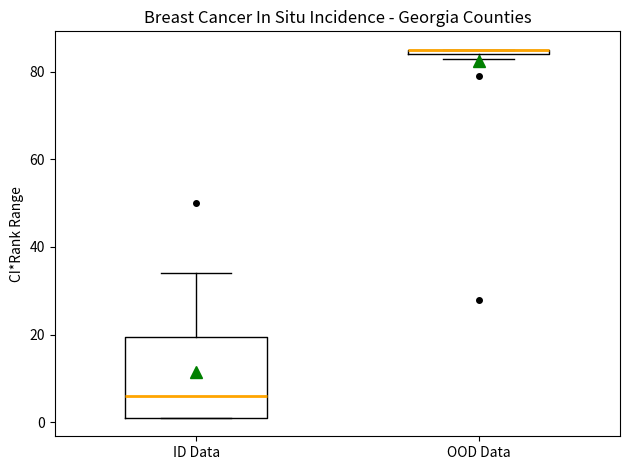

Which box is the tallest, from its lower edge to its upper edge?

ID Data